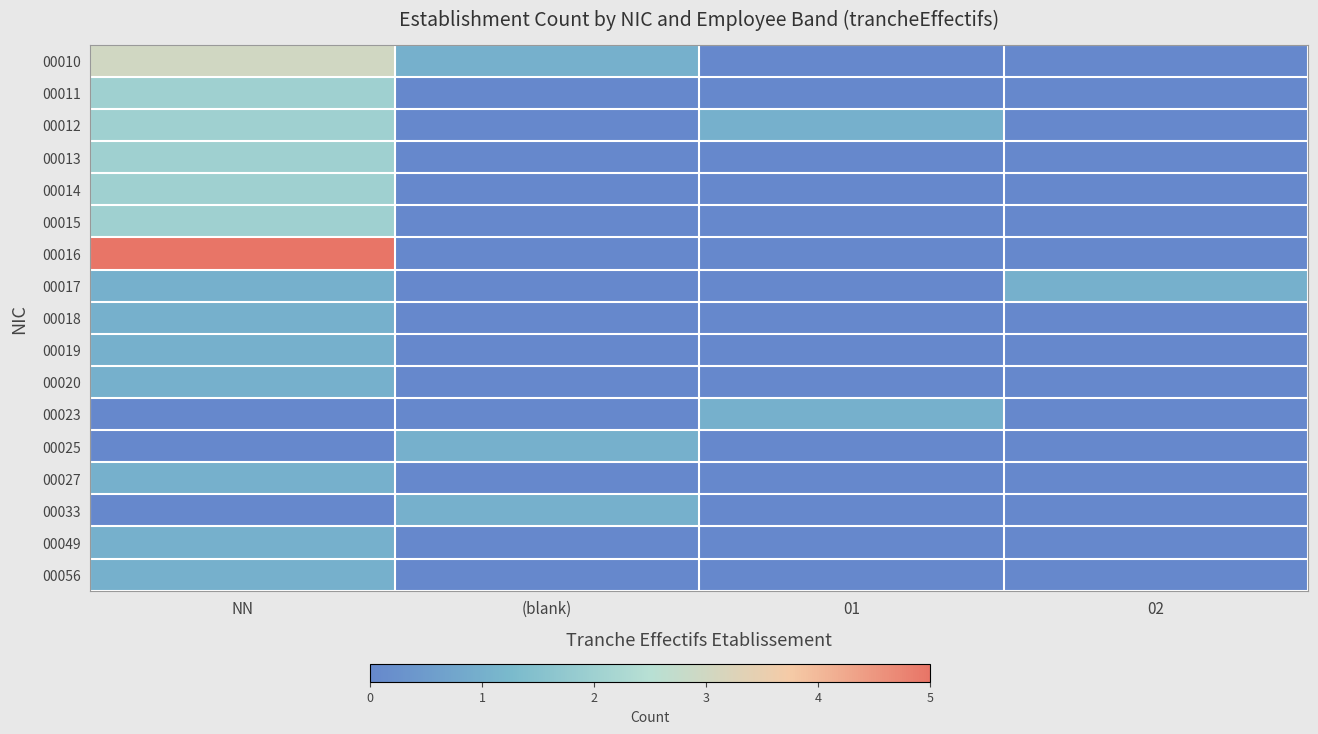

What is the total value across all series at 02?

1